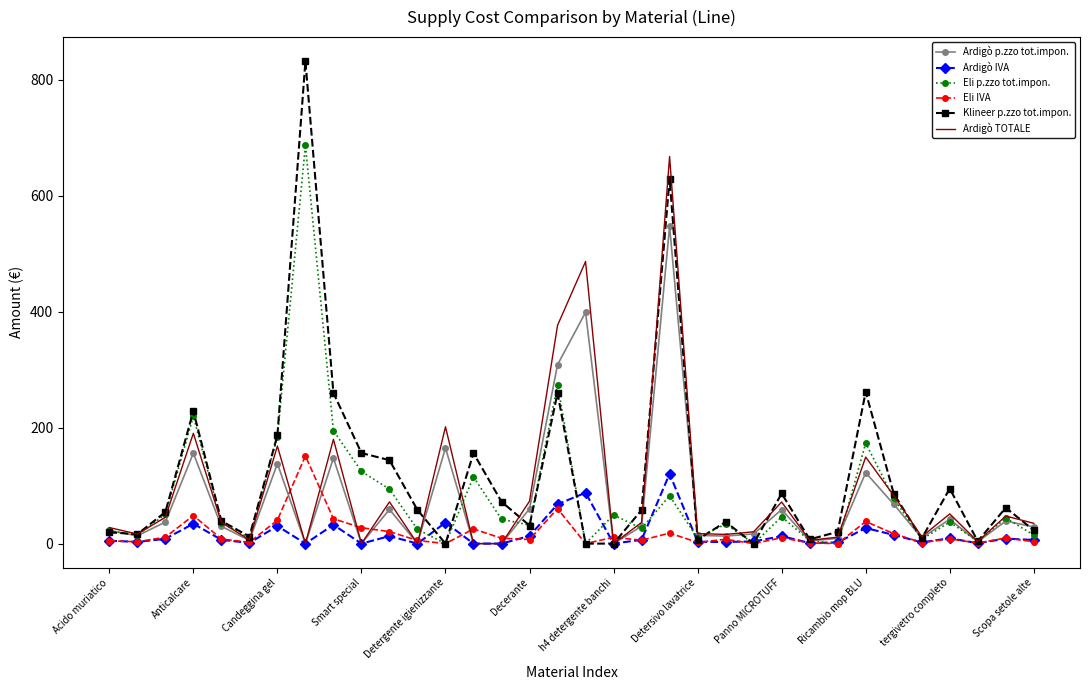

What is the maximum value shown in the chart?

832.4